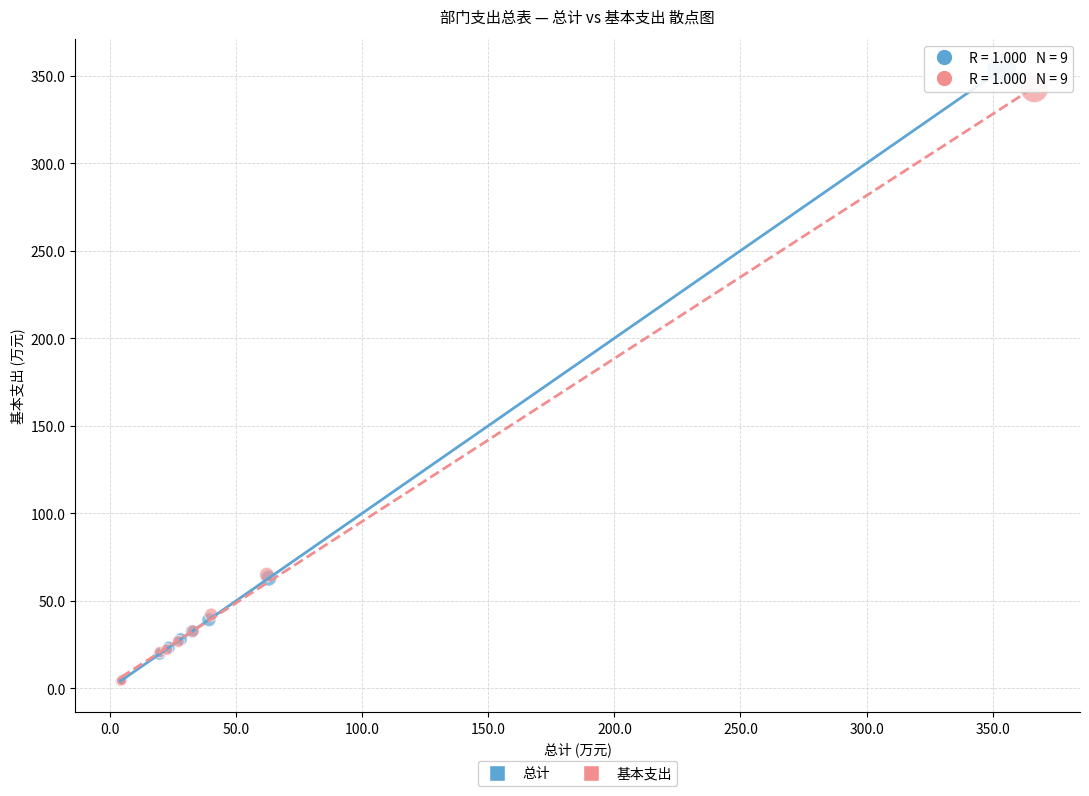

Which series has the largest Y range (max minus min)?

总计